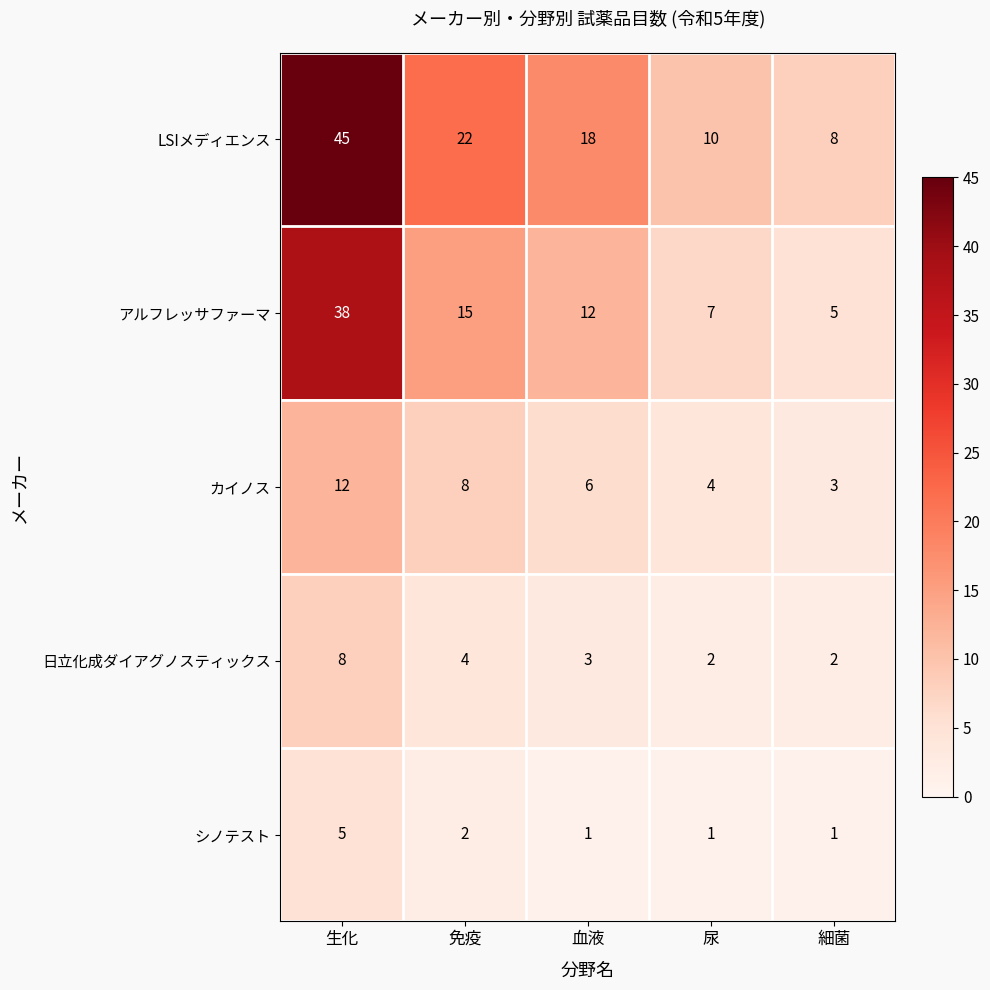

At which label does アルフレッサファーマ first exceed 12?

生化